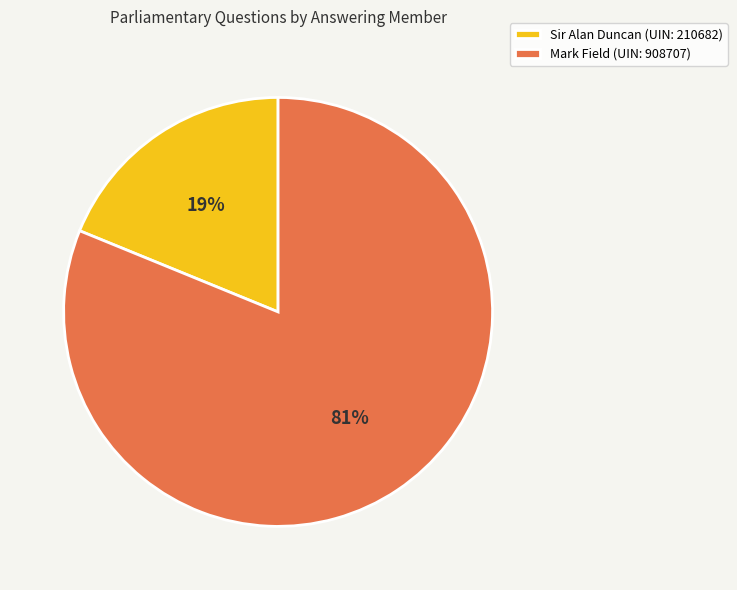

Which has a higher value, Mark Field (UIN: 908707) or Sir Alan Duncan (UIN: 210682)?

Mark Field (UIN: 908707)